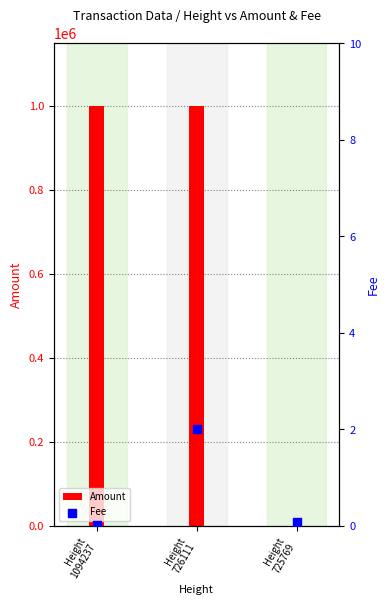

Is the value of Fee at Height
725769 greater than the value of Amount at Height
726111?

No